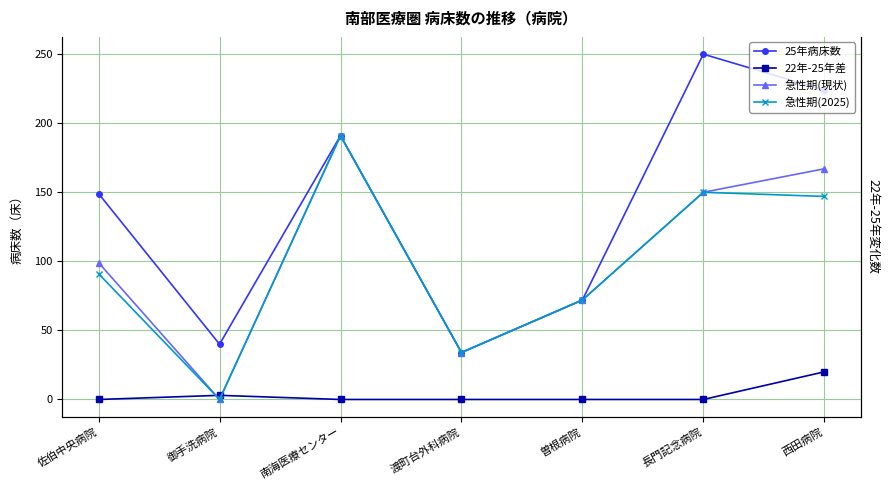

Where is the first local maximum for 急性期(2025)?

南海医療センター